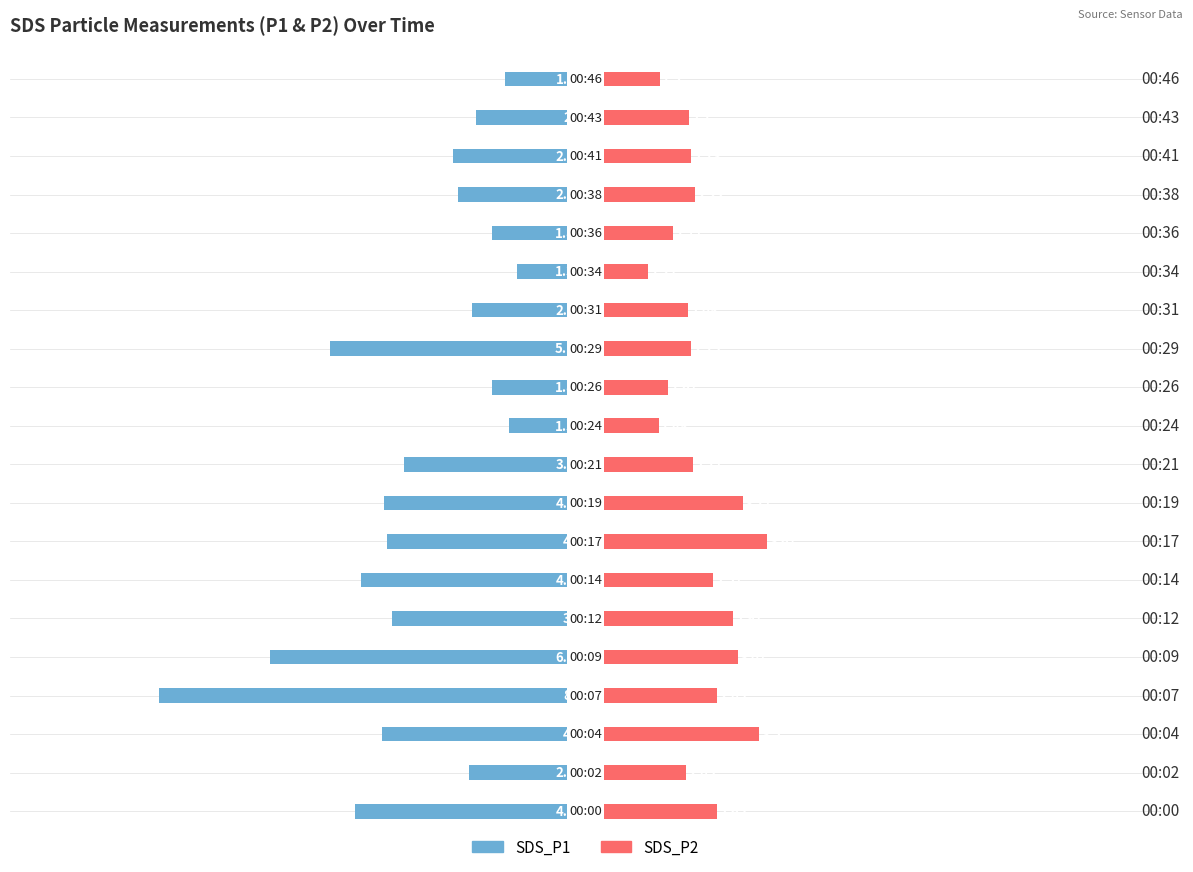

At how many categories does at least one series exceed -3?

20